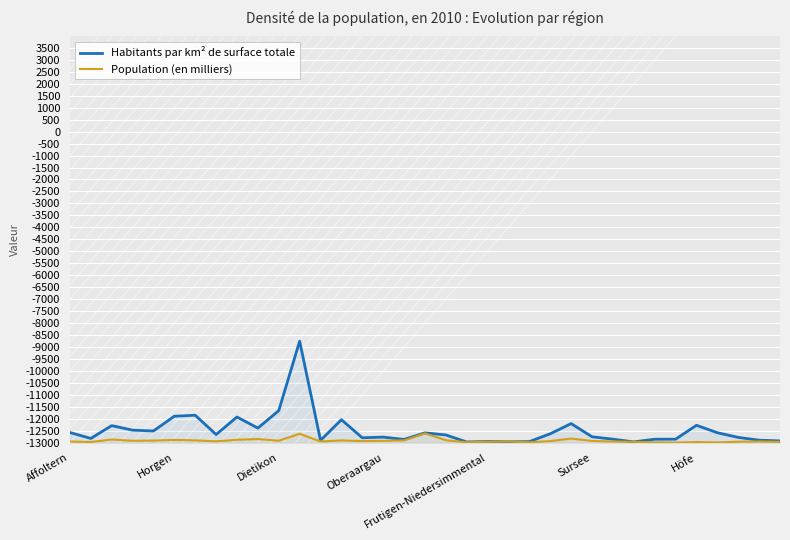

Does the chart display data point markers on the line(s)?

No